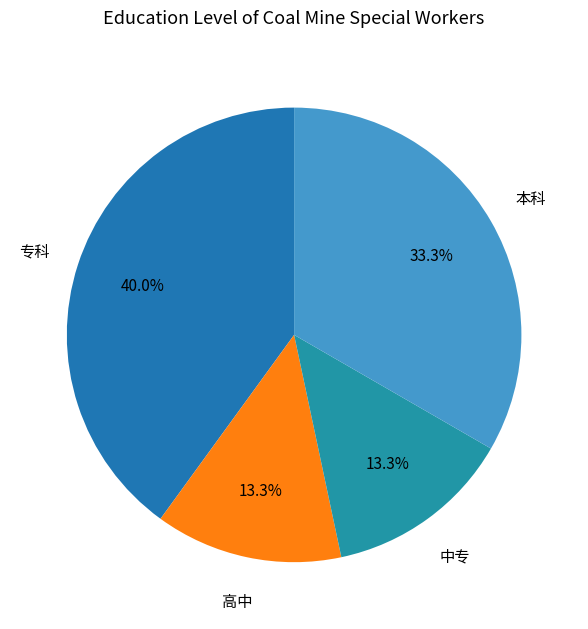

Which slice is the largest?

专科